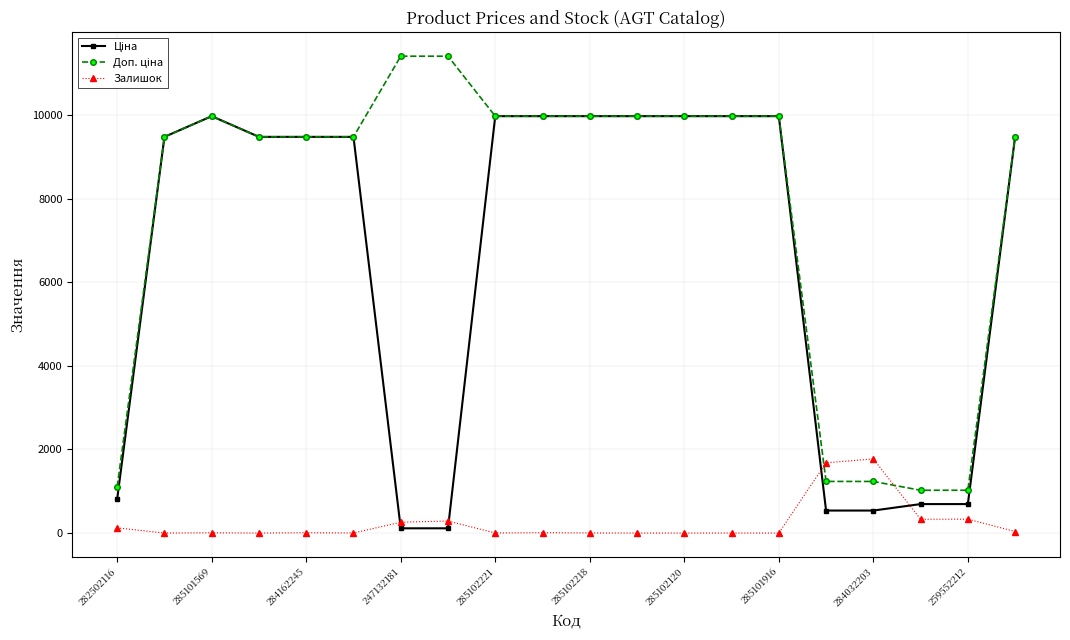

What is the maximum value for Залишок?

1774.0